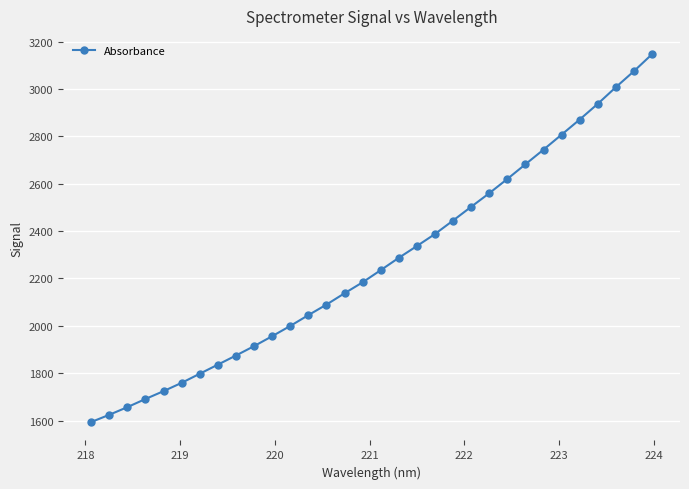

What is the difference between the second highest and minimum values?

1481.8